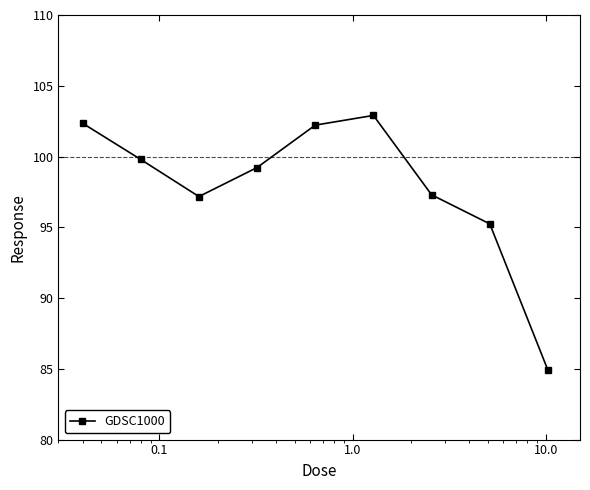

True or false: there are more than 2 points higher than both neighbors.

False